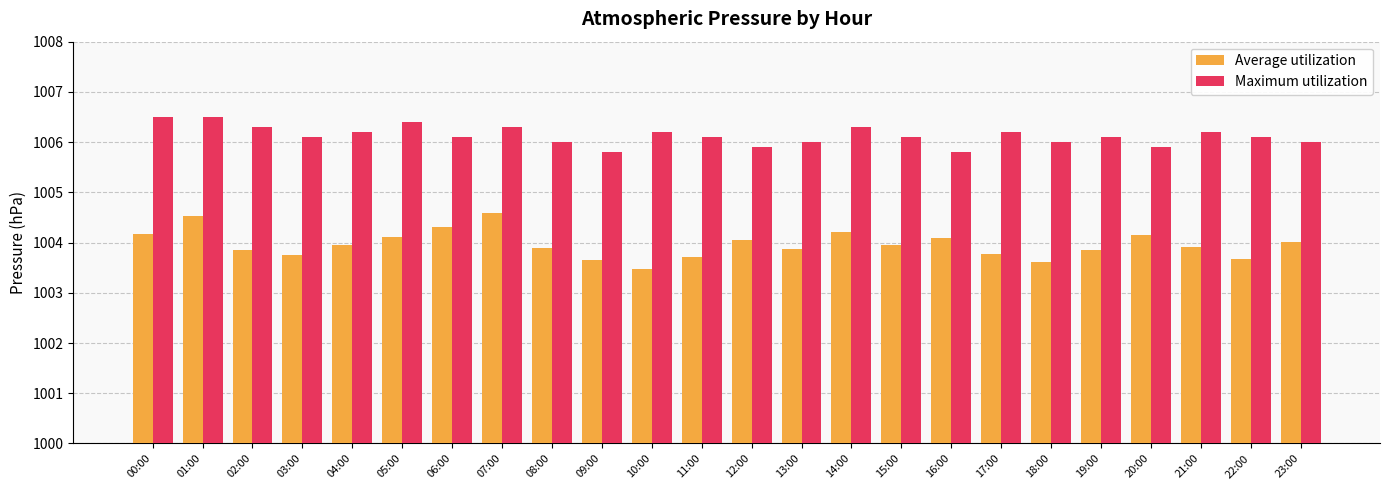

What is the sum of all Average utilization values?

24095.2